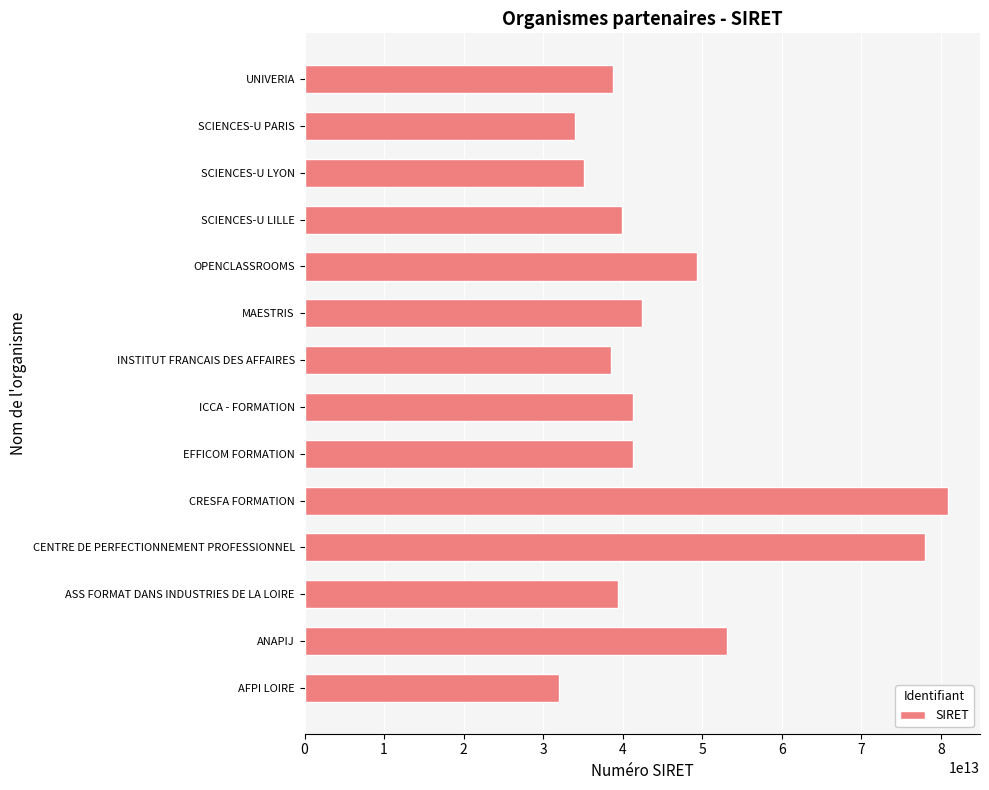

Which label corresponds to the smallest value in the chart?

AFPI LOIRE